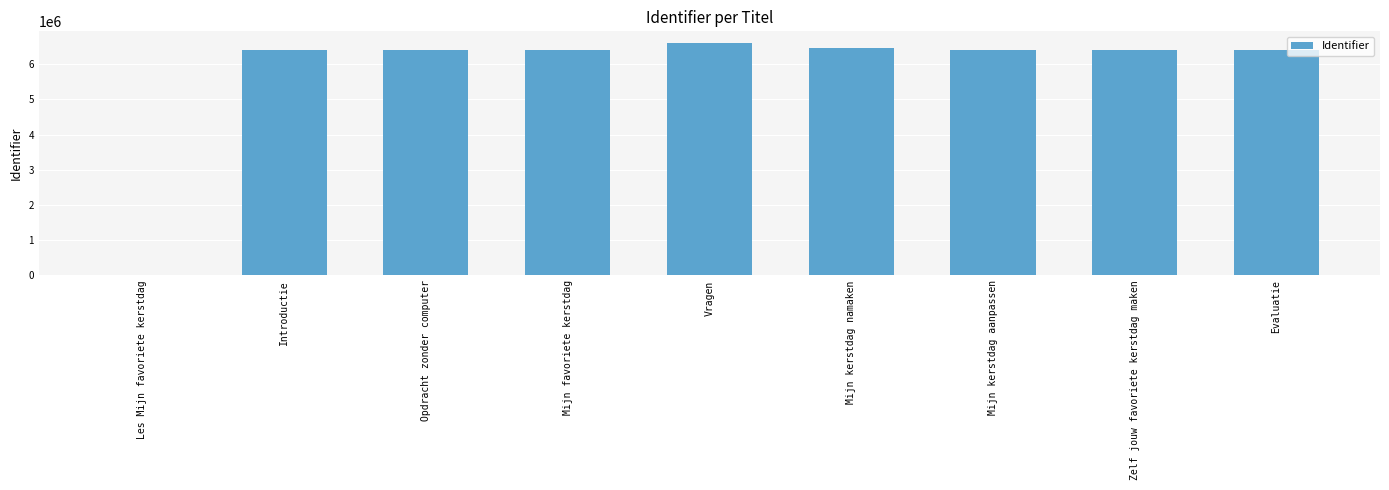

The value at Mijn favoriete kerstdag is 9417611. True or false?

False